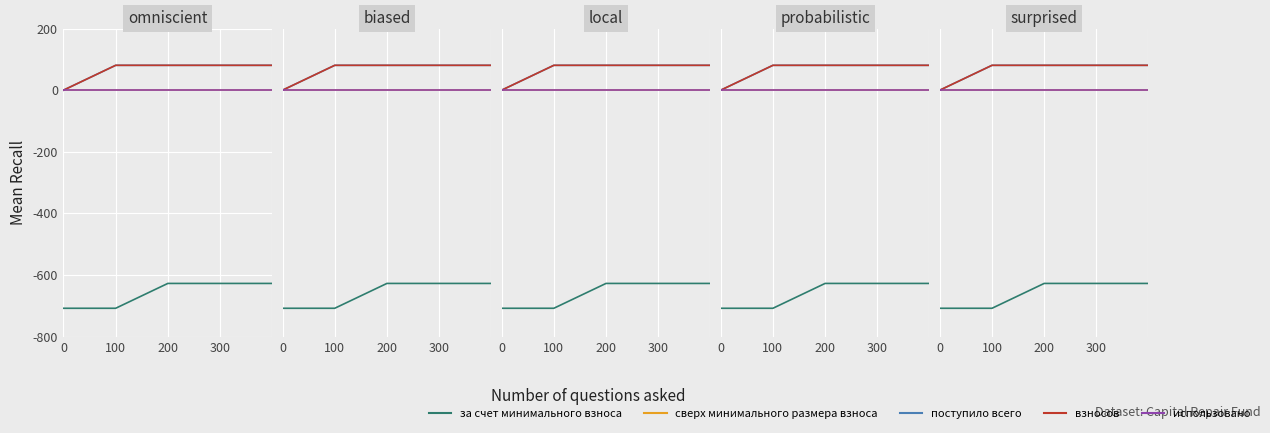

True or false: за счет минимального взноса and сверх минимального размера взноса intersect in this chart.

False